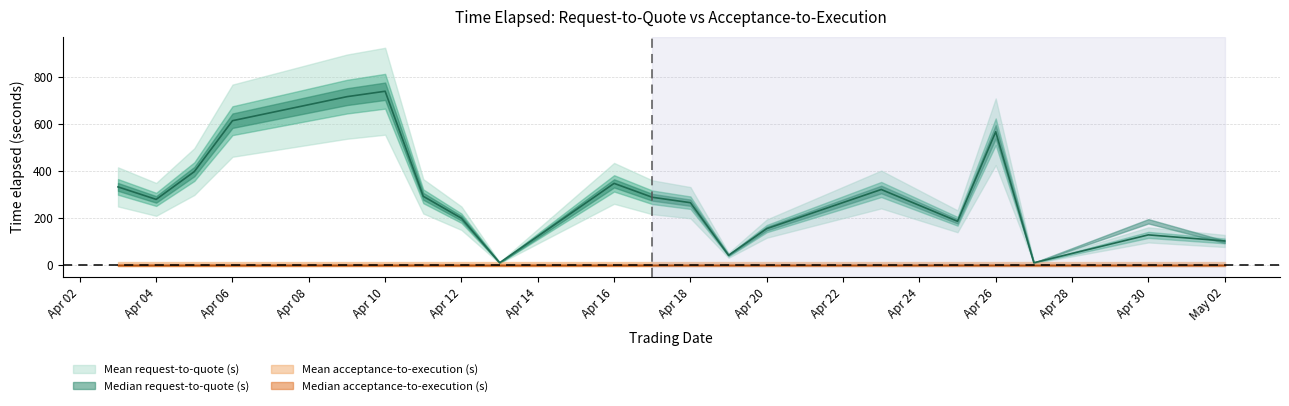

Does the chart have visible grid lines?

Yes